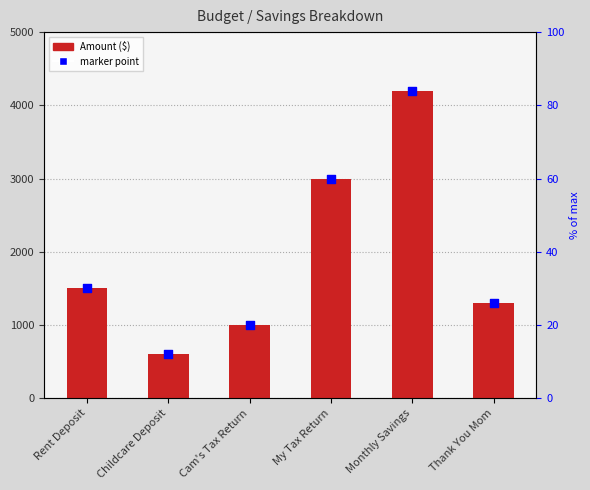

Which has a higher value, Thank You Mom or Childcare Deposit?

Thank You Mom